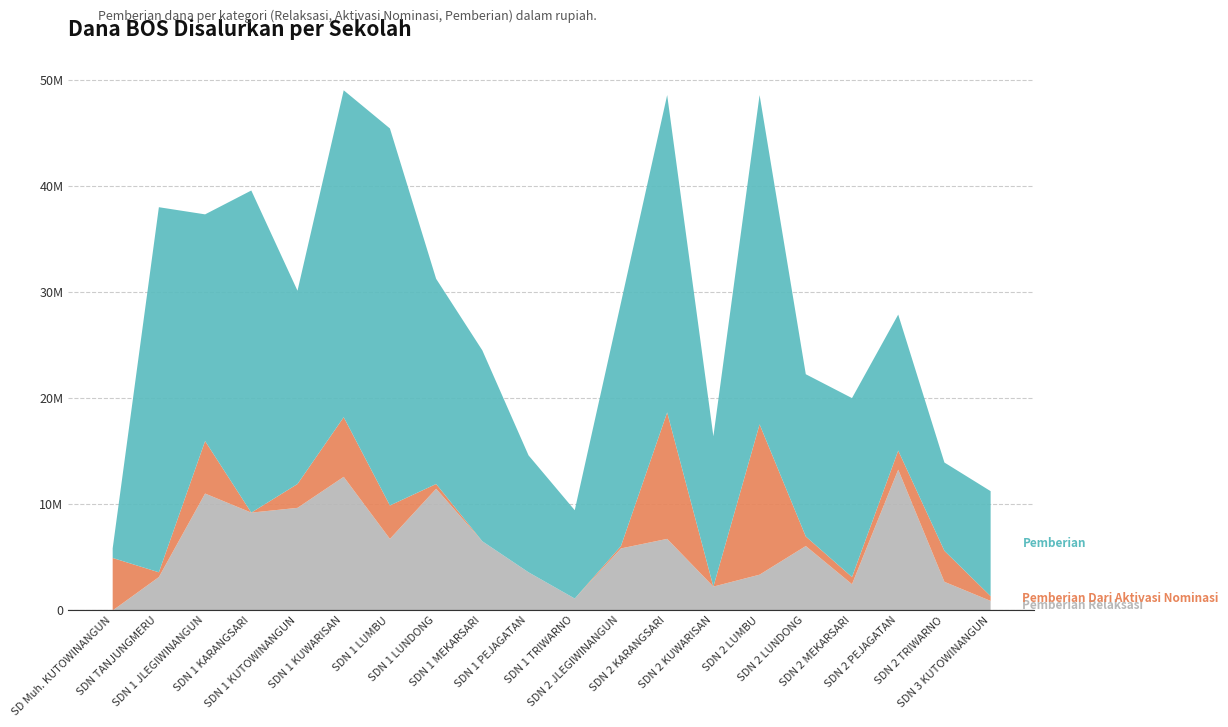

Reading left to right, extract all data points from this chart.

Pemberian Relaksasi (Dana): SD MUHAMMADIYAH KUTOWINANGUN=0	SD N TANJUNGMERU=3150000	SD NEGERI 1 JLEGIWINANGUN=11025000	SD NEGERI 1 KARANGSARI=9225000	SD NEGERI 1 KUTOWINANGUN=9675000	SD NEGERI 1 KUWARISAN=12600000	SD NEGERI 1 LUMBU=6750000	SD NEGERI 1 LUNDONG=11475000	SD NEGERI 1 MEKARSARI=6525000	SD NEGERI 1 PEJAGATAN=3600000	SD NEGERI 1 TRIWARNO=1125000	SD NEGERI 2 JLEGIWINANGUN=5850000	SD NEGERI 2 KARANGSARI=6750000	SD NEGERI 2 KUWARISAN=2250000	SD NEGERI 2 LUMBU=3375000	SD NEGERI 2 LUNDONG=6075000	SD NEGERI 2 MEKARSARI=2475000	SD NEGERI 2 PEJAGATAN=13275000	SD NEGERI 2 TRIWARNO=2700000	SD NEGERI 3 KUTOWINANGUN=900000
Pemberian Dari Aktivasi Nominasi (Dana): SD MUHAMMADIYAH KUTOWINANGUN=4950000	SD N TANJUNGMERU=450000	SD NEGERI 1 JLEGIWINANGUN=4950000	SD NEGERI 1 KARANGSARI=0	SD NEGERI 1 KUTOWINANGUN=2250000	SD NEGERI 1 KUWARISAN=5625000	SD NEGERI 1 LUMBU=3150000	SD NEGERI 1 LUNDONG=450000	SD NEGERI 1 MEKARSARI=0	SD NEGERI 1 PEJAGATAN=0	SD NEGERI 1 TRIWARNO=0	SD NEGERI 2 JLEGIWINANGUN=225000	SD NEGERI 2 KARANGSARI=11925000	SD NEGERI 2 KUWARISAN=0	SD NEGERI 2 LUMBU=14175000	SD NEGERI 2 LUNDONG=900000	SD NEGERI 2 MEKARSARI=675000	SD NEGERI 2 PEJAGATAN=1800000	SD NEGERI 2 TRIWARNO=2925000	SD NEGERI 3 KUTOWINANGUN=450000
Pemberian (Dana): SD MUHAMMADIYAH KUTOWINANGUN=900000	SD N TANJUNGMERU=34425000	SD NEGERI 1 JLEGIWINANGUN=21375000	SD NEGERI 1 KARANGSARI=30375000	SD NEGERI 1 KUTOWINANGUN=18225000	SD NEGERI 1 KUWARISAN=30825000	SD NEGERI 1 LUMBU=35550000	SD NEGERI 1 LUNDONG=19350000	SD NEGERI 1 MEKARSARI=18000000	SD NEGERI 1 PEJAGATAN=11025000	SD NEGERI 1 TRIWARNO=8325000	SD NEGERI 2 JLEGIWINANGUN=22950000	SD NEGERI 2 KARANGSARI=29925000	SD NEGERI 2 KUWARISAN=14175000	SD NEGERI 2 LUMBU=31050000	SD NEGERI 2 LUNDONG=15300000	SD NEGERI 2 MEKARSARI=16875000	SD NEGERI 2 PEJAGATAN=12825000	SD NEGERI 2 TRIWARNO=8325000	SD NEGERI 3 KUTOWINANGUN=9900000